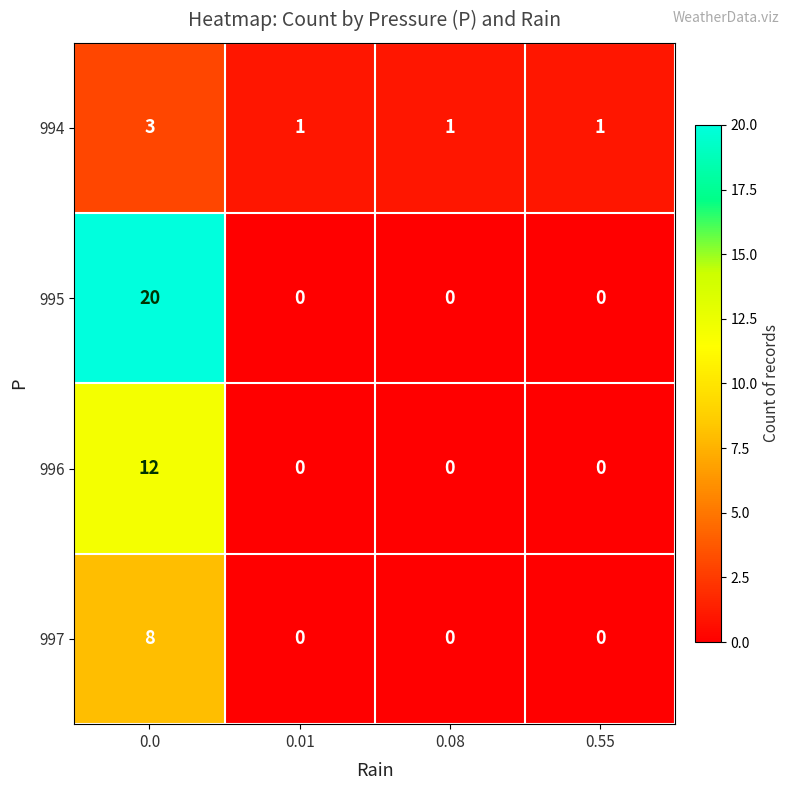

What is the total value across all series at 0.01?

1